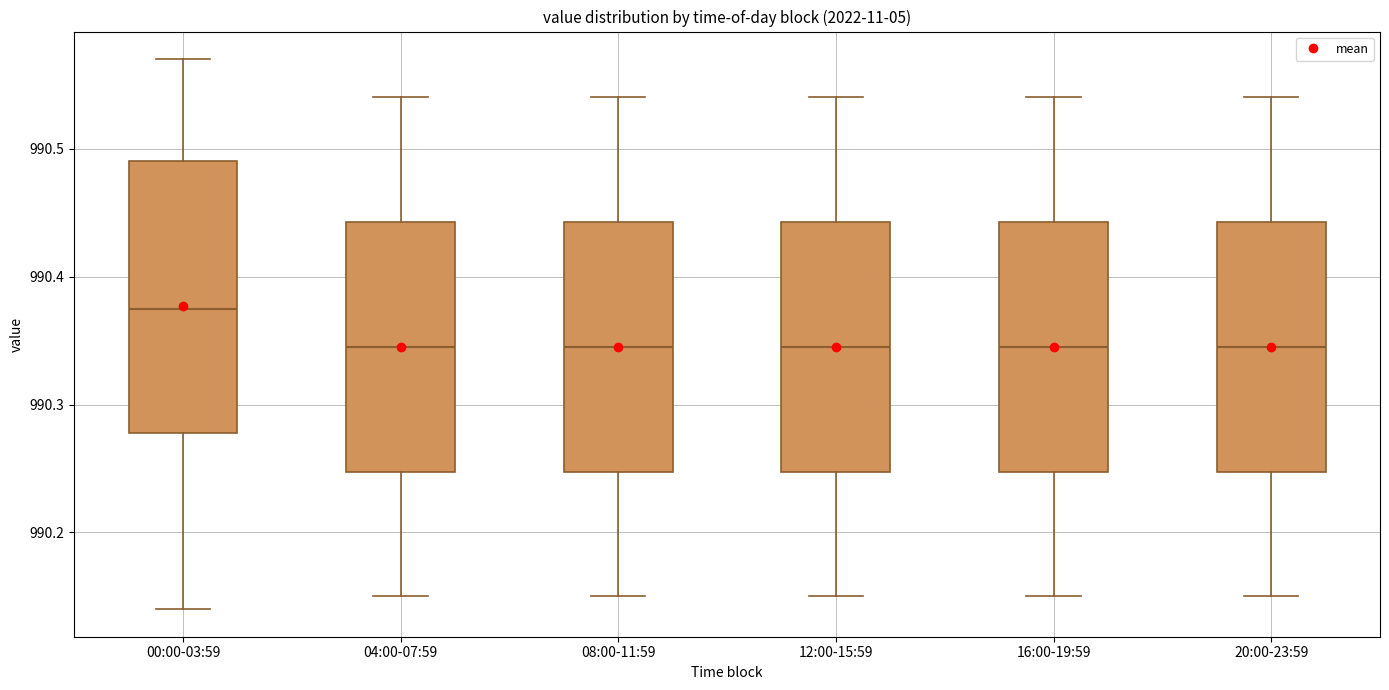

Where is the upper edge of the box for 20:00-23:59 on the y-axis? The values are not printed on the chart, so give them approximately, as read against the axis.

990.44